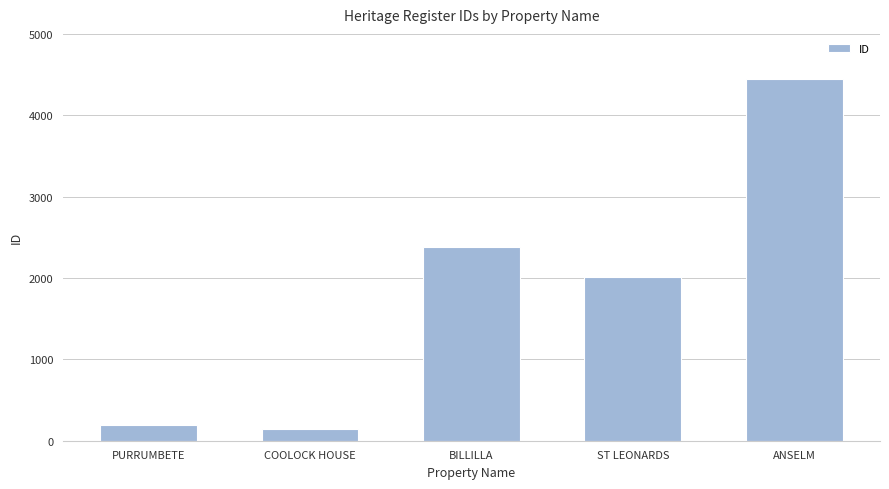

Which category has the highest value across all series?

ANSELM